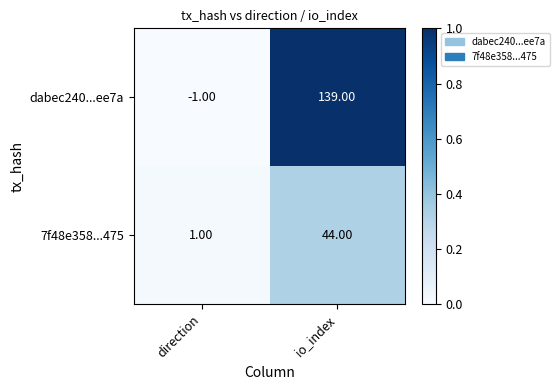

At which category does the chart reach its peak across all series?

io_index